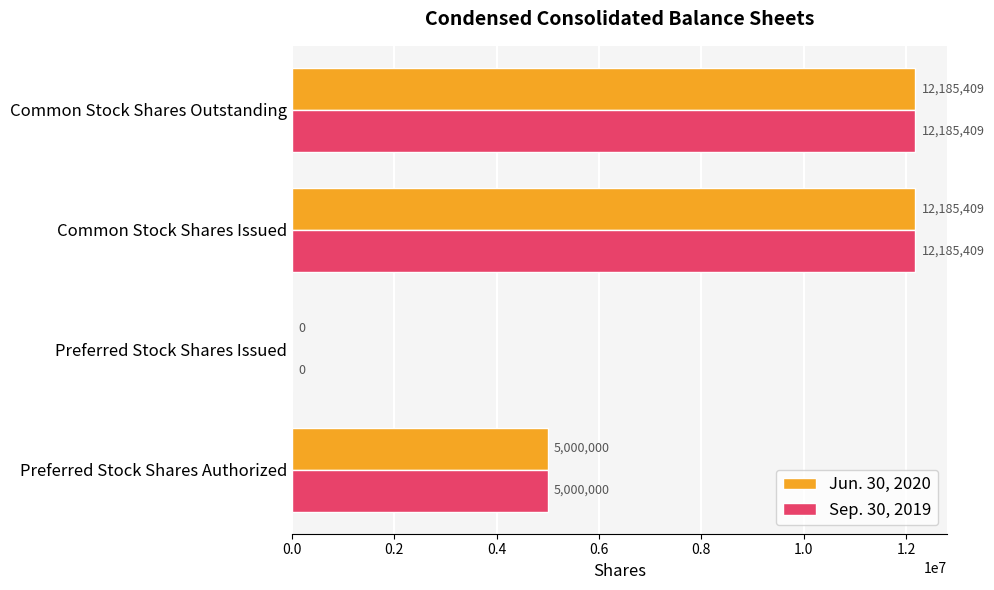

What is the total value across all series at Common Stock Shares Issued?

24370818